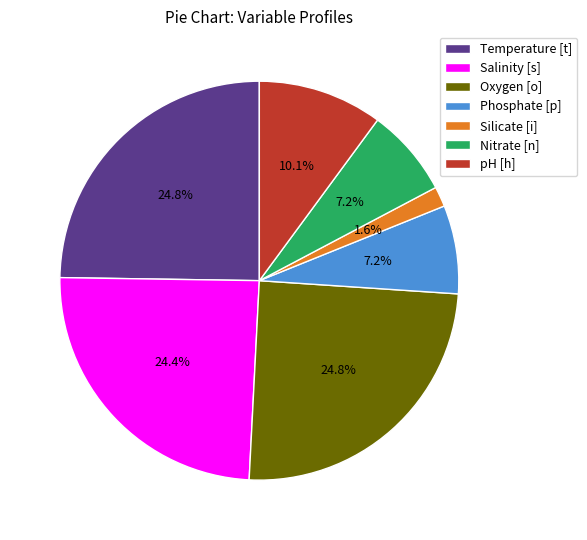

To the nearest percent, what is the average slice percentage?

14%